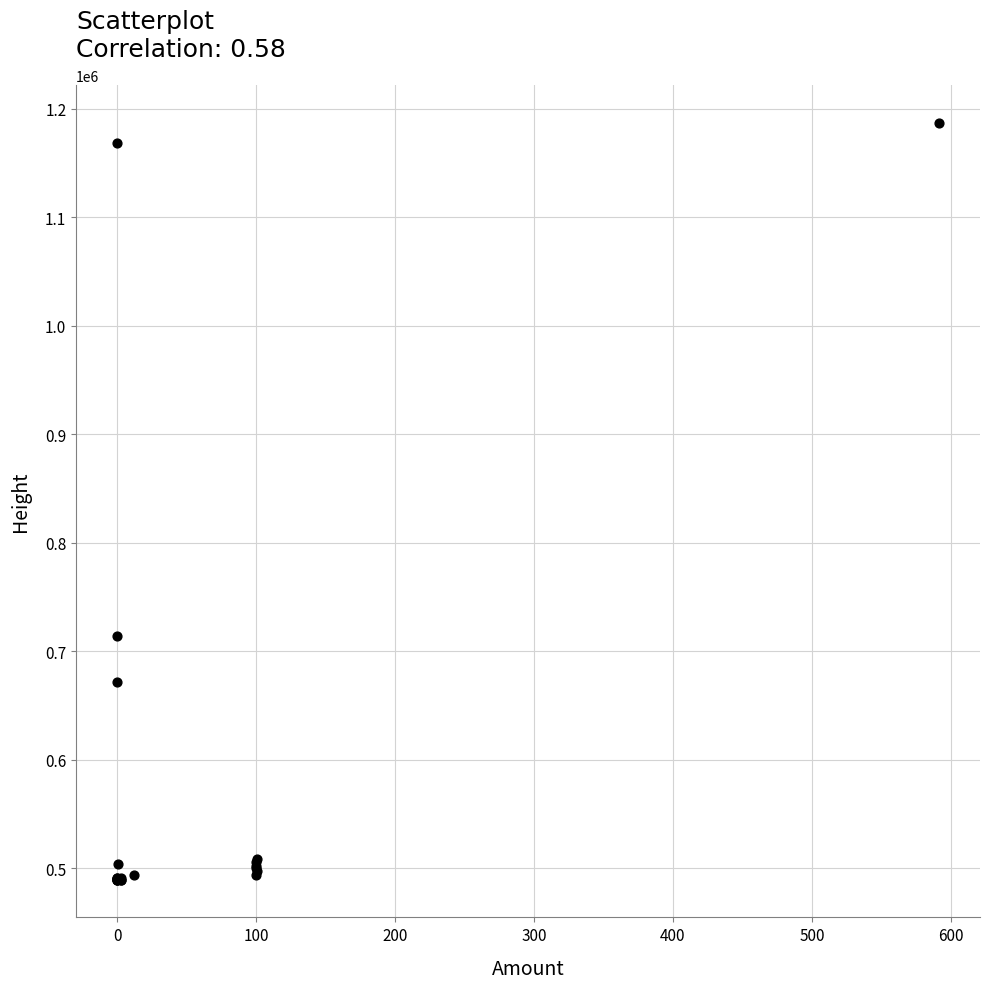

What Y value in the scatter plot is closest to 838449?

714447